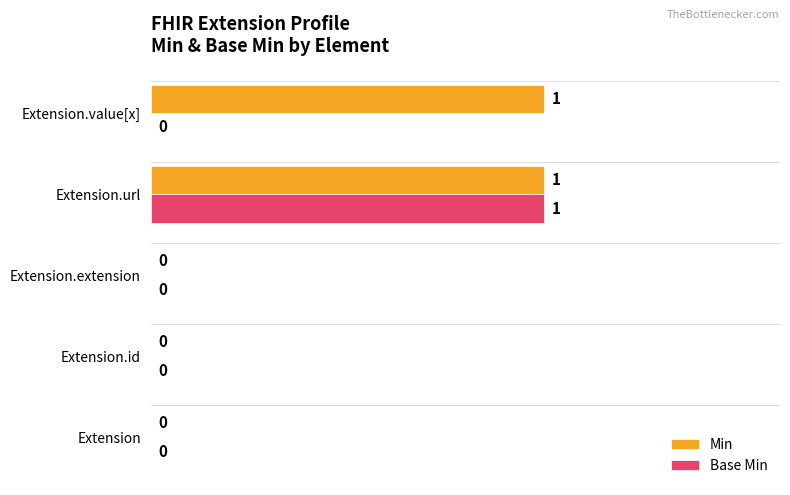

Which series changed the most between Extension and Extension.value[x]?

Min